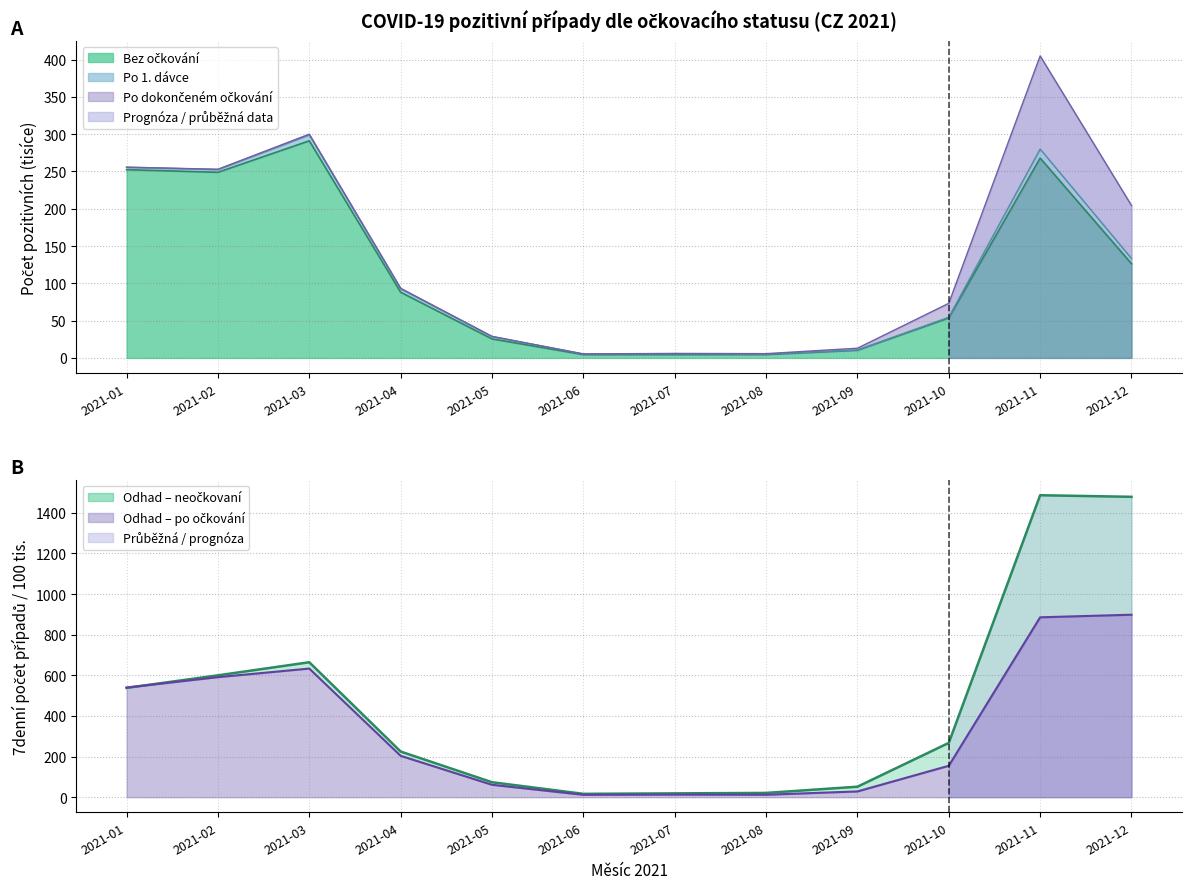

After their last crossing, which series has the higher values: 7d/100k po očkování (celkově) or 7d/100k neočkovaní?

7d/100k neočkovaní